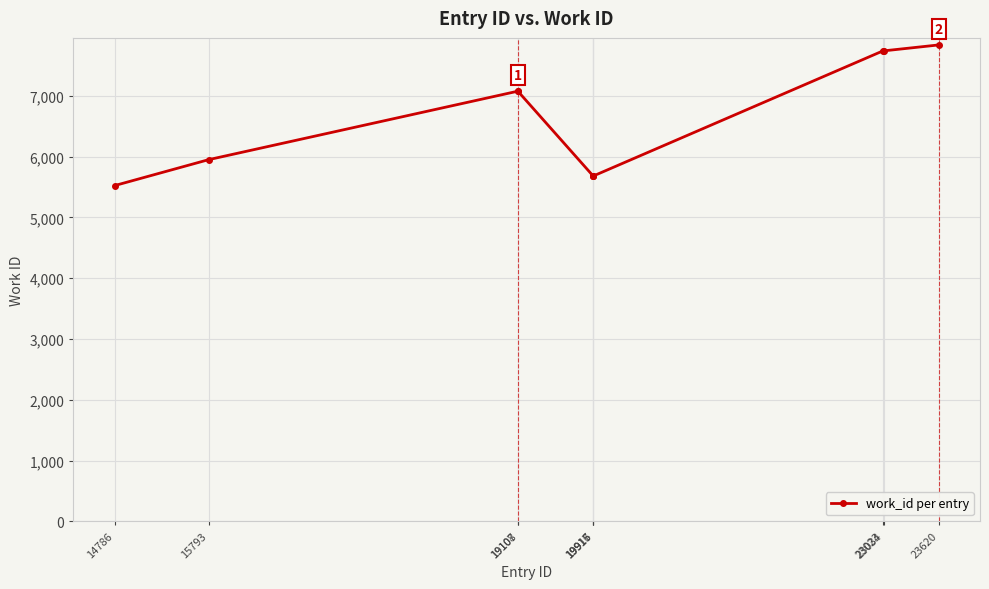

The chart shows a value of 13546 at 23023. True or false?

False